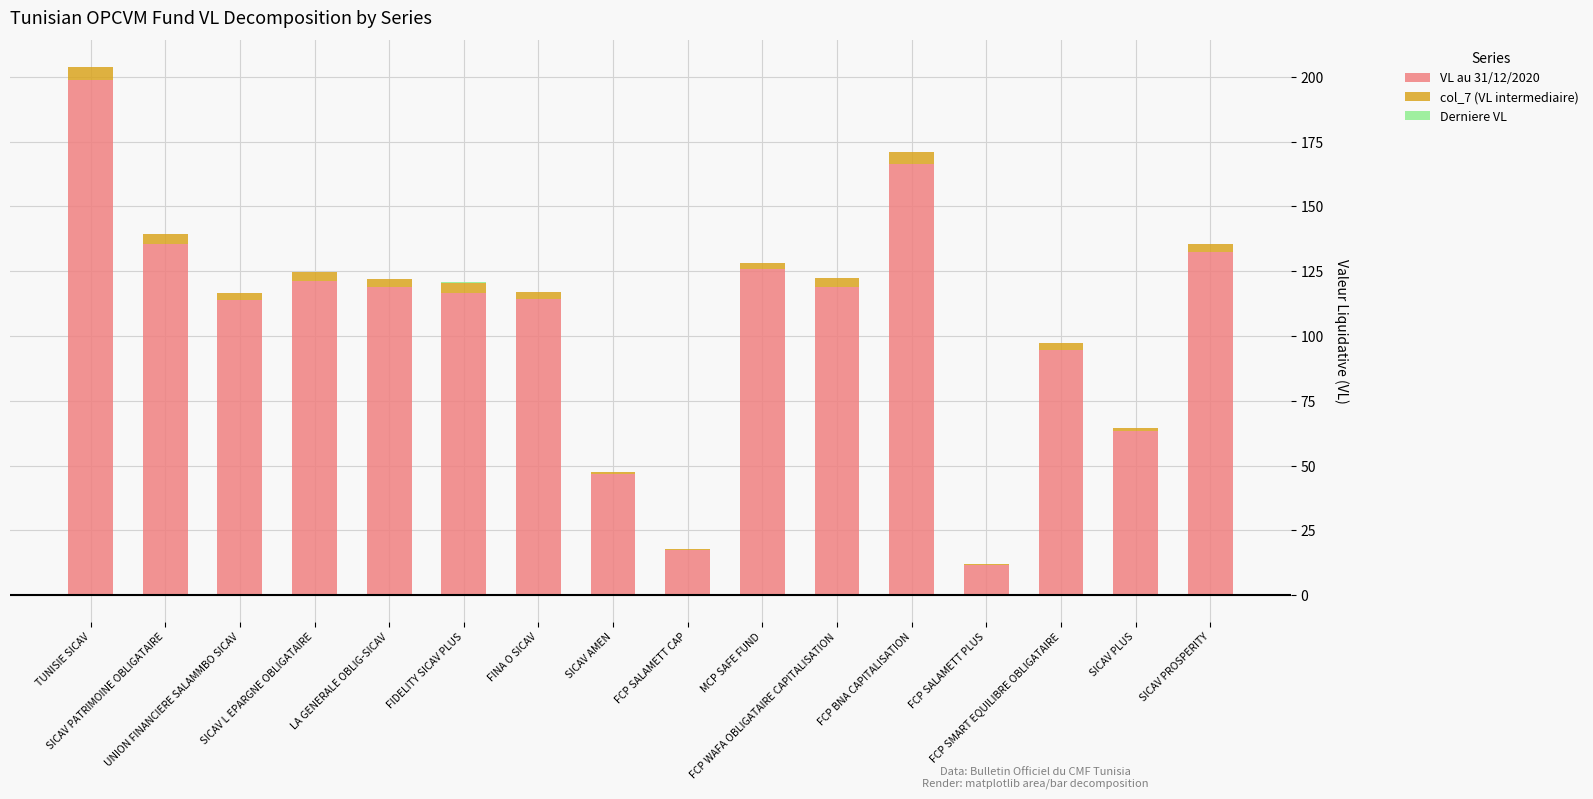

What is the label of the 15th bar from the left?

SICAV PLUS